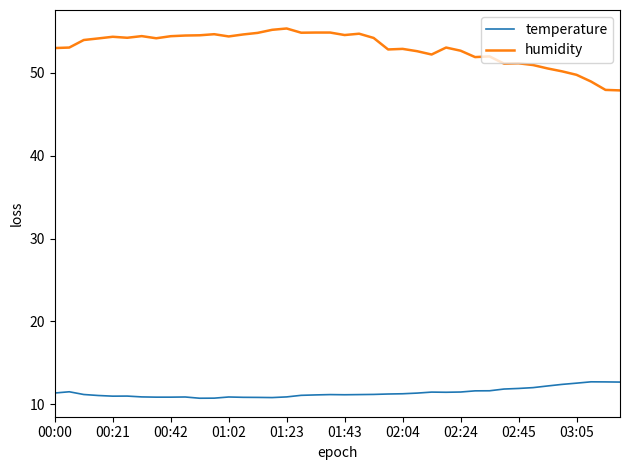

True or false: humidity and temperature cross at least once.

False